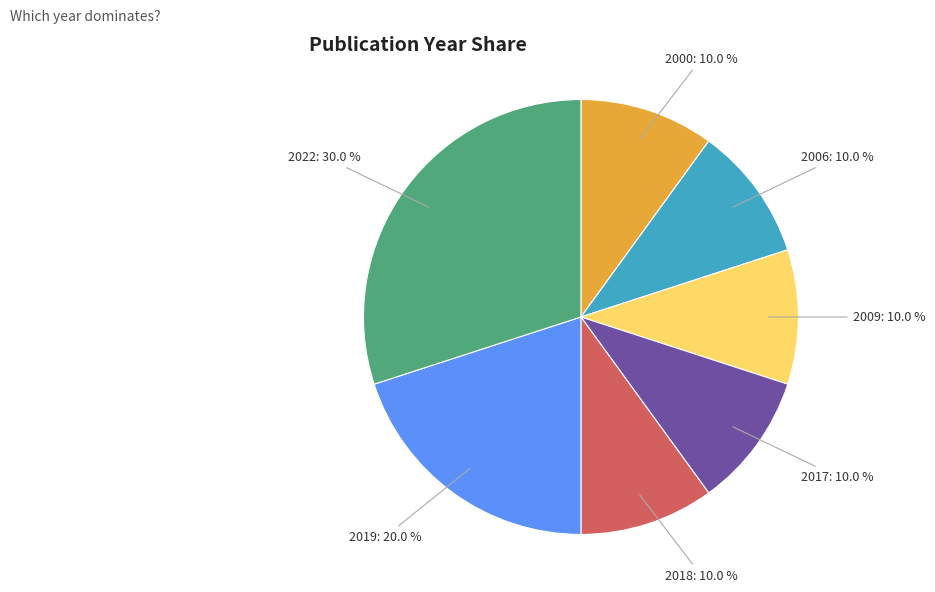

What portion of the pie excludes 2000: 10.0 %?

90.0%